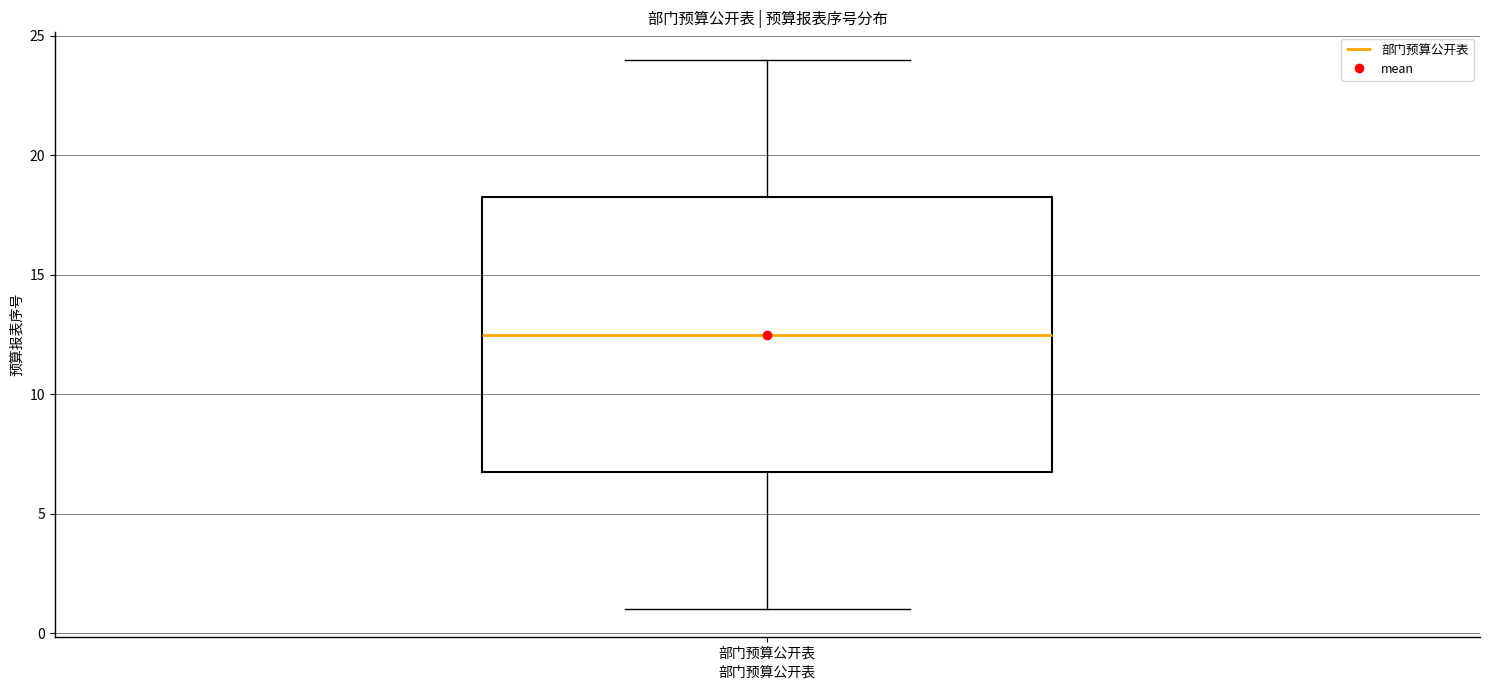

Where is the upper edge of the box for 部门预算公开表 on the y-axis? The values are not printed on the chart, so give them approximately, as read against the axis.

18.5